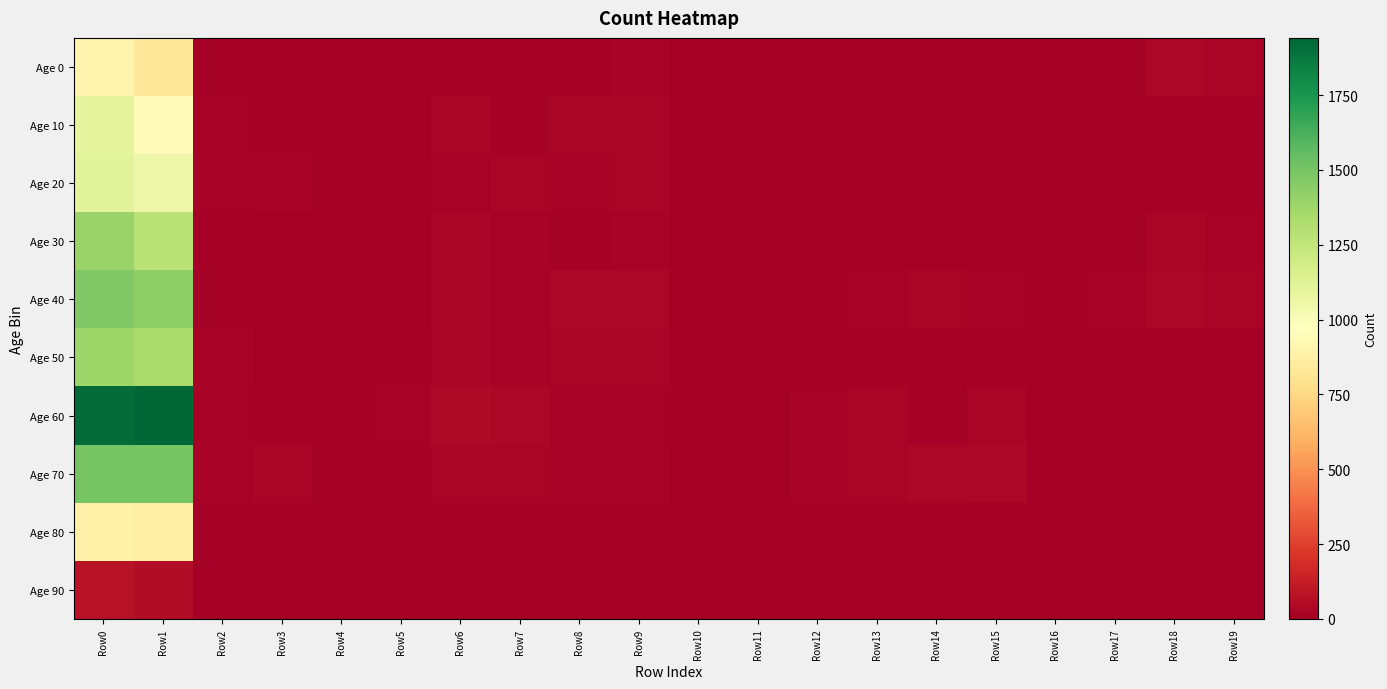

Reading right to left, extract all data points from this chart.

Age 0: Row19=24	Row18=36	Row17=8	Row16=3	Row15=3	Row14=9	Row13=7	Row12=8	Row11=4	Row10=2	Row9=18	Row8=14	Row7=7	Row6=5	Row5=1	Row4=4	Row3=4	Row2=9	Row1=827	Row0=905
Age 10: Row19=8	Row18=4	Row17=13	Row16=2	Row15=4	Row14=15	Row13=9	Row12=12	Row11=4	Row10=6	Row9=26	Row8=24	Row7=15	Row6=23	Row5=3	Row4=3	Row3=8	Row2=20	Row1=941	Row0=1095
Age 20: Row19=10	Row18=5	Row17=13	Row16=4	Row15=4	Row14=6	Row13=8	Row12=5	Row11=6	Row10=6	Row9=24	Row8=22	Row7=23	Row6=18	Row5=8	Row4=10	Row3=17	Row2=16	Row1=1055	Row0=1110
Age 30: Row19=21	Row18=26	Row17=6	Row16=9	Row15=8	Row14=6	Row13=5	Row12=7	Row11=5	Row10=1	Row9=16	Row8=14	Row7=21	Row6=26	Row5=5	Row4=4	Row3=7	Row2=10	Row1=1286	Row0=1395
Age 40: Row19=24	Row18=36	Row17=16	Row16=14	Row15=22	Row14=23	Row13=20	Row12=14	Row11=13	Row10=5	Row9=31	Row8=35	Row7=17	Row6=23	Row5=7	Row4=9	Row3=7	Row2=6	Row1=1426	Row0=1468
Age 50: Row19=6	Row18=11	Row17=7	Row16=7	Row15=5	Row14=15	Row13=5	Row12=2	Row11=3	Row10=1	Row9=26	Row8=25	Row7=22	Row6=25	Row5=9	Row4=6	Row3=7	Row2=16	Row1=1338	Row0=1373
Age 60: Row19=1	Row18=4	Row17=10	Row16=6	Row15=25	Row14=15	Row13=26	Row12=19	Row11=7	Row10=8	Row9=20	Row8=19	Row7=31	Row6=41	Row5=16	Row4=15	Row3=13	Row2=16	Row1=1941	Row0=1921
Age 70: Row19=1	Row18=5	Row17=5	Row16=5	Row15=35	Row14=34	Row13=25	Row12=22	Row11=6	Row10=6	Row9=22	Row8=18	Row7=23	Row6=23	Row5=10	Row4=10	Row3=26	Row2=19	Row1=1496	Row0=1496
Age 80: Row19=0	Row18=0	Row17=1	Row16=2	Row15=7	Row14=8	Row13=7	Row12=4	Row11=2	Row10=2	Row9=13	Row8=14	Row7=8	Row6=8	Row5=5	Row4=3	Row3=10	Row2=5	Row1=876	Row0=885
Age 90: Row19=0	Row18=0	Row17=0	Row16=0	Row15=0	Row14=0	Row13=0	Row12=0	Row11=0	Row10=0	Row9=2	Row8=3	Row7=6	Row6=5	Row5=1	Row4=0	Row3=2	Row2=2	Row1=57	Row0=79